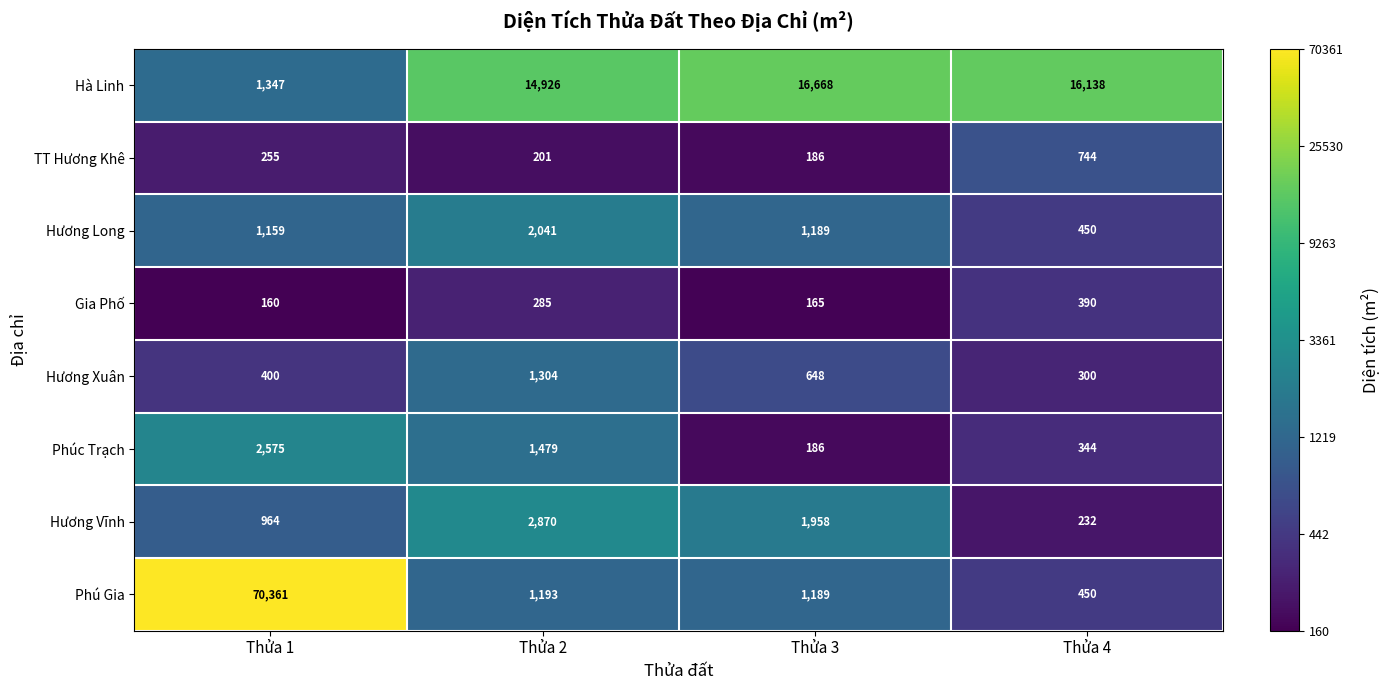

What is the total value across all series at Thửa 4?

19048